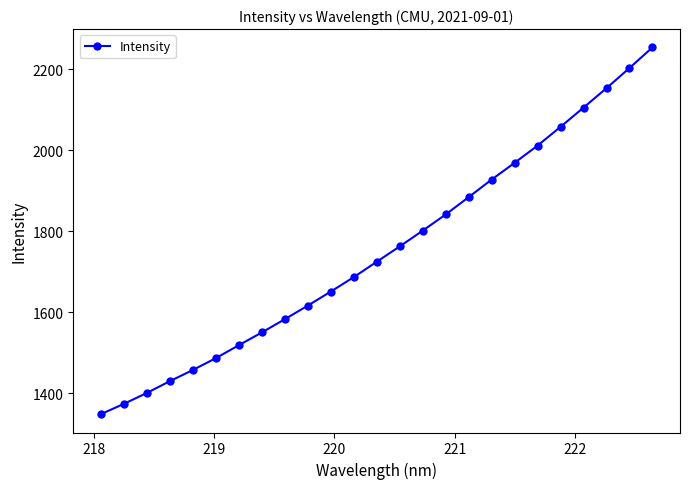

What is the value of the 15th point from the left?

1801.4